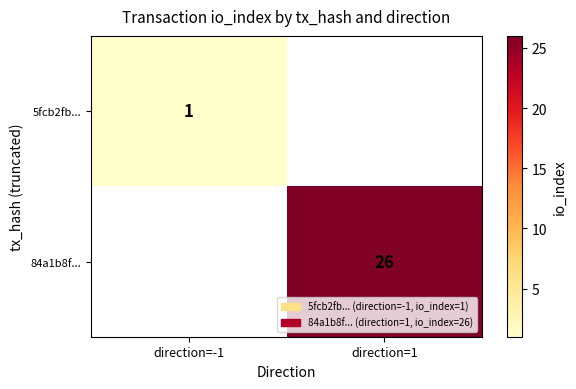

The value of 84a1b8f... at direction=1 is 14. True or false?

False